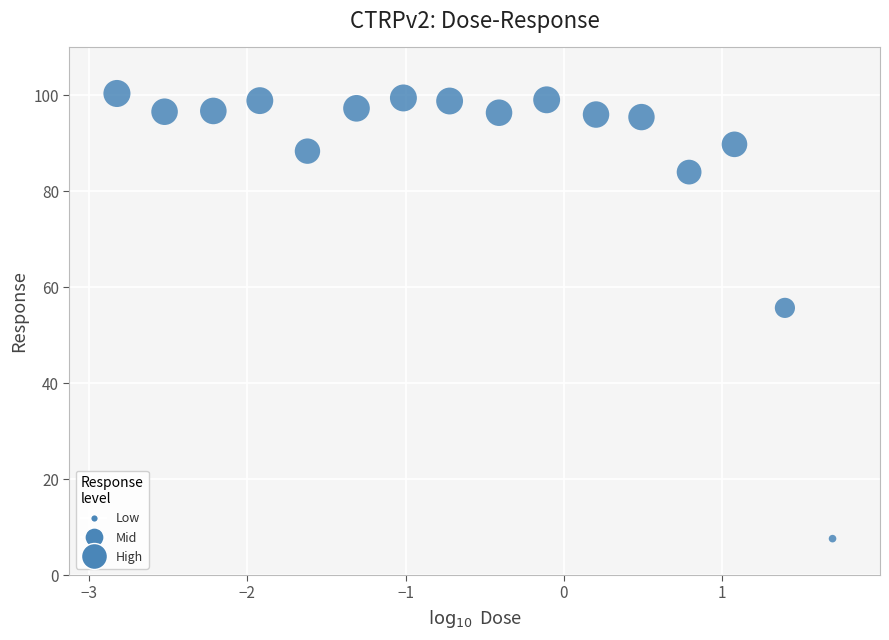

What Y value in the scatter plot is closest to 53?

55.7